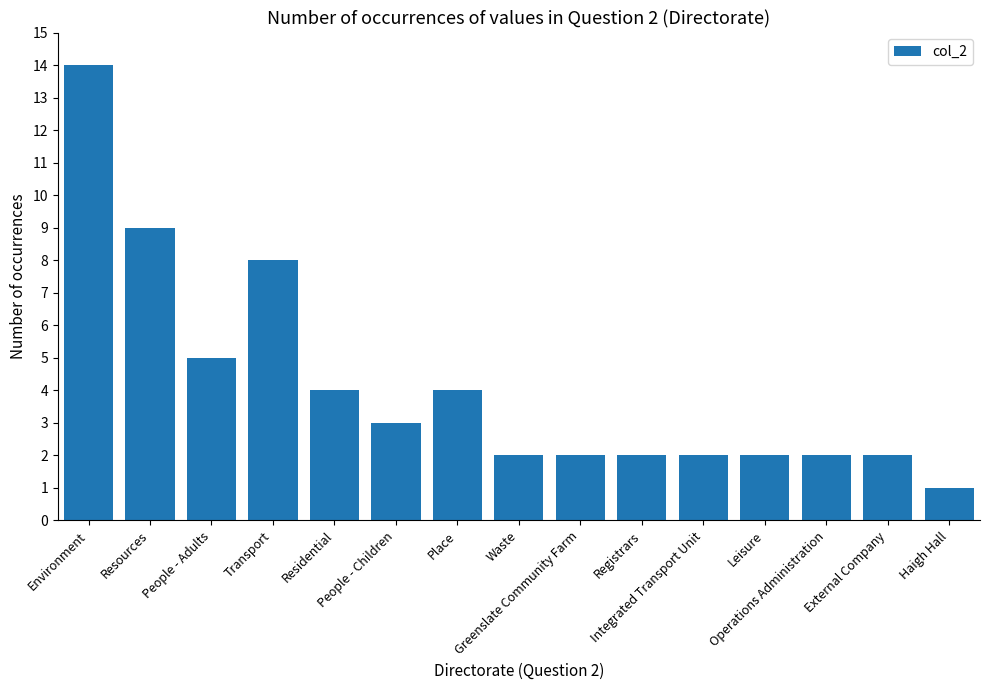

Reading right to left, extract all data points from this chart.

1	2	2	2	2	2	2	2	4	3	4	8	5	9	14